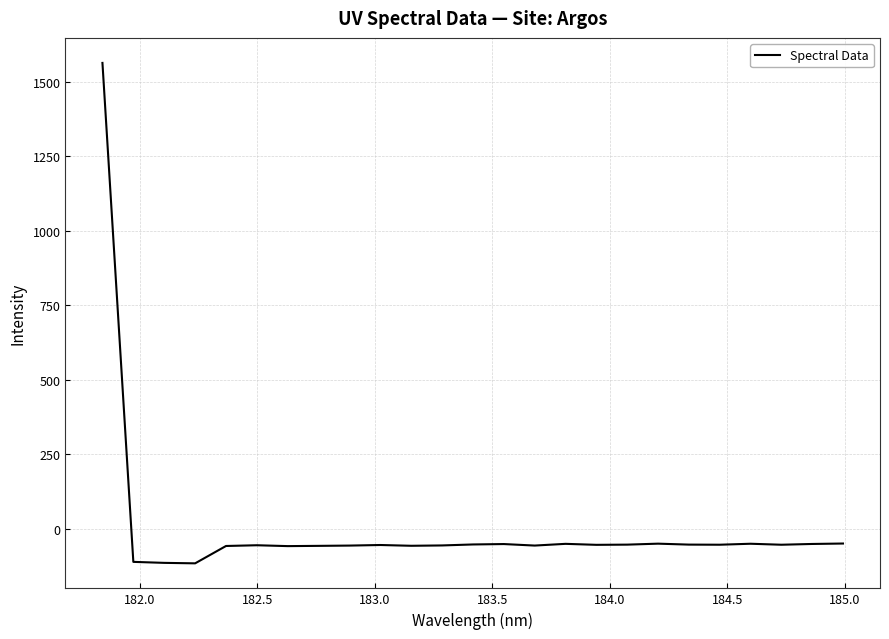

What is the difference between the maximum and minimum values?

1678.2